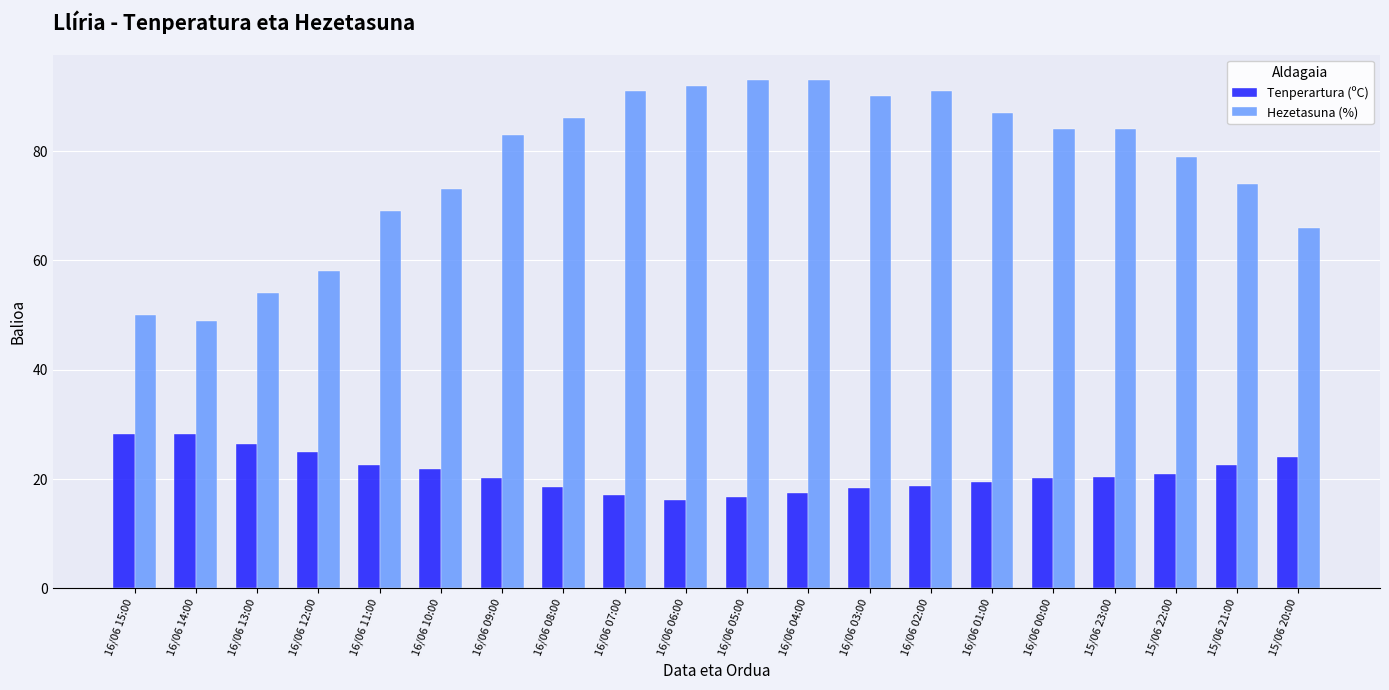

At which label does Hezetasuna (%) first exceed 84?

16/06 08:00